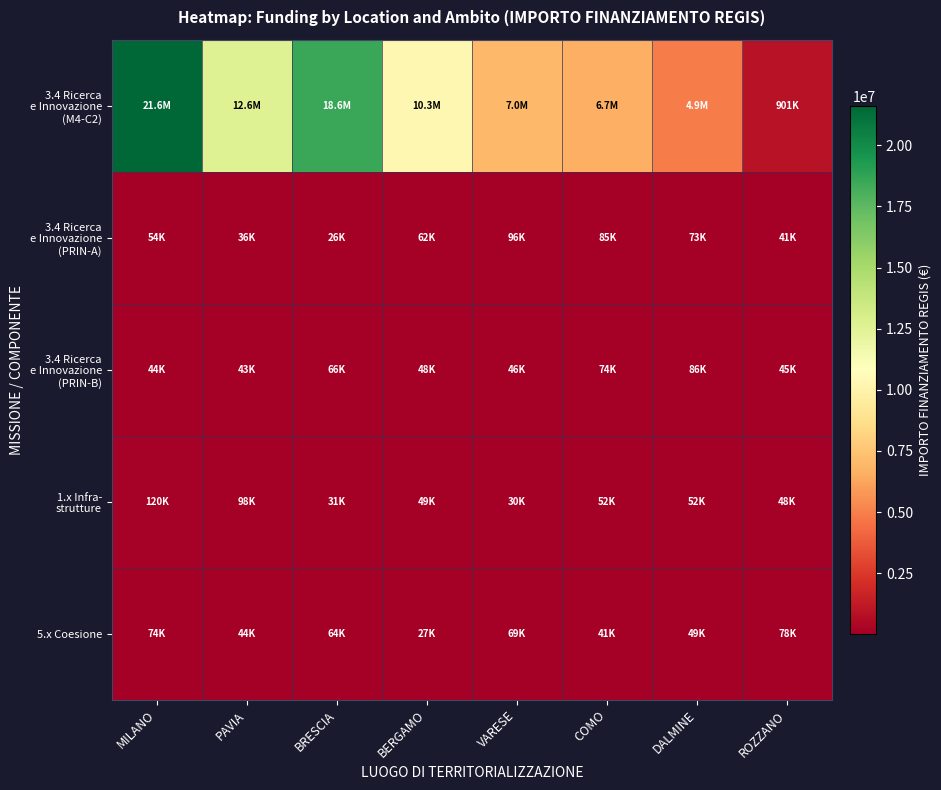

Which series changed the most between PAVIA and BERGAMO?

3.4 Ricerca e Innovazione (M4-C2)